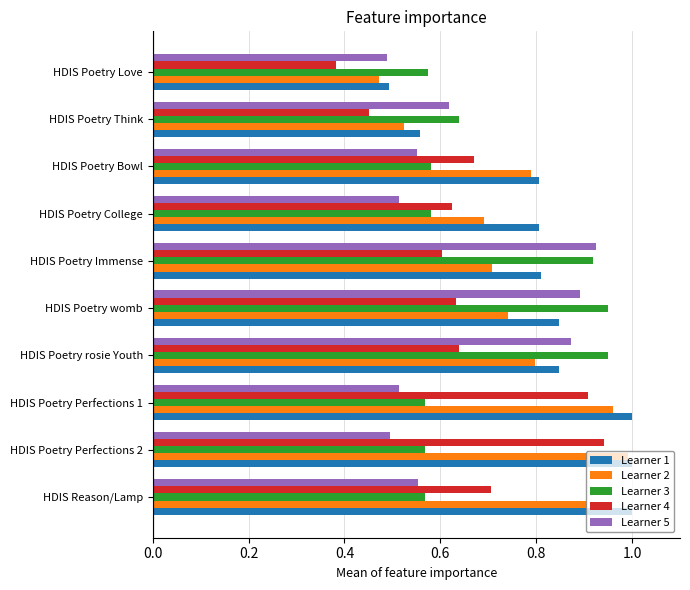

Which series has the largest total across all categories?

Learner 1